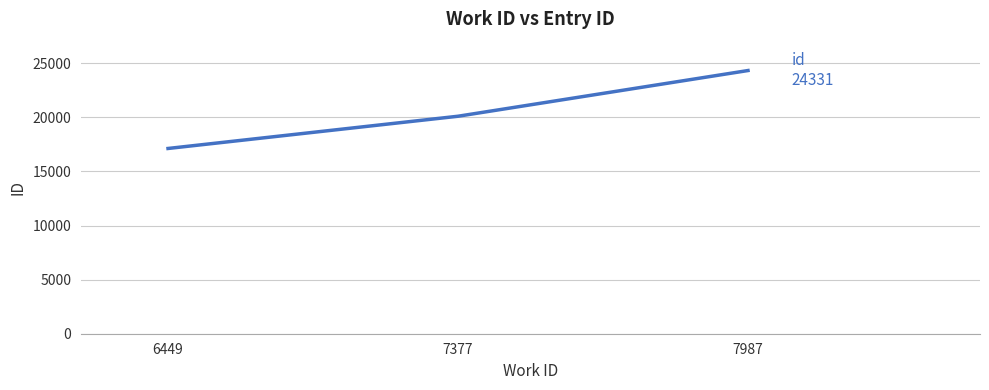

The chart shows a value of 15627 at 7987. True or false?

False